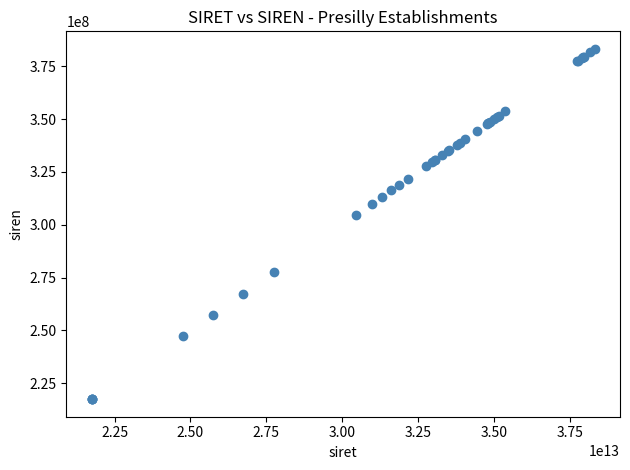

What Y value in the scatter plot is closest to 300322022?

304395627